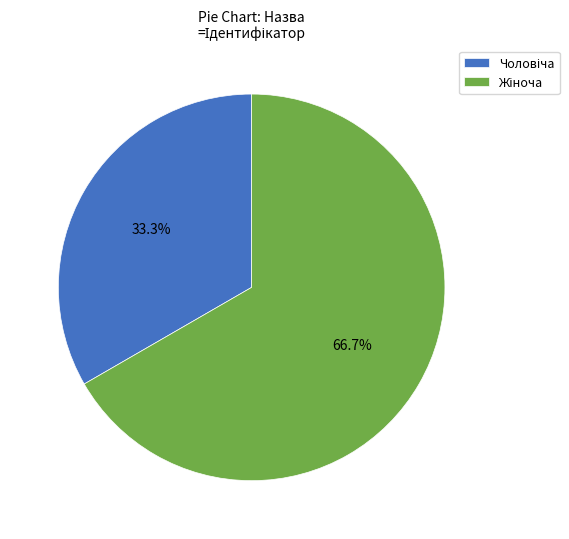

Count the number of slices in the pie.

2